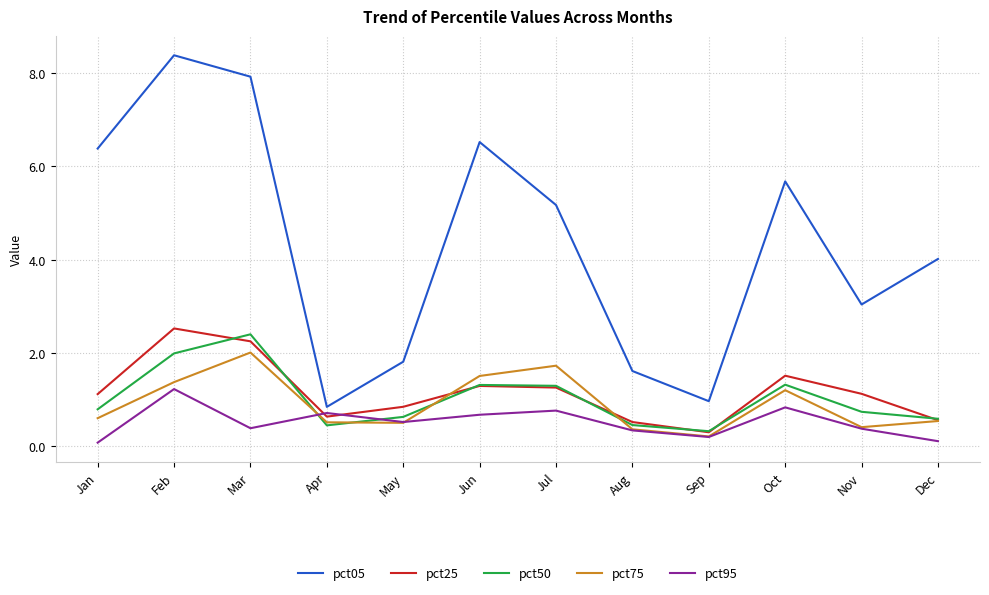

The value of pct25 at Aug is 0.5. True or false?

True